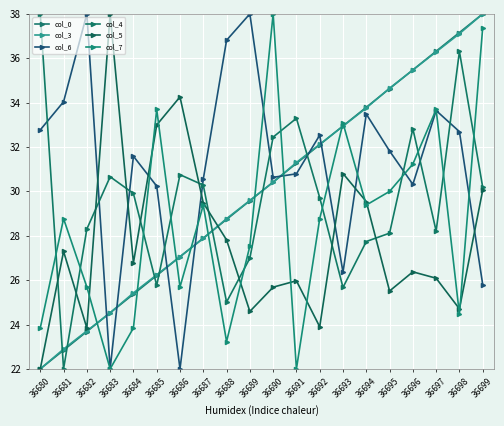

At how many categories does at least one series exceed 27?

20